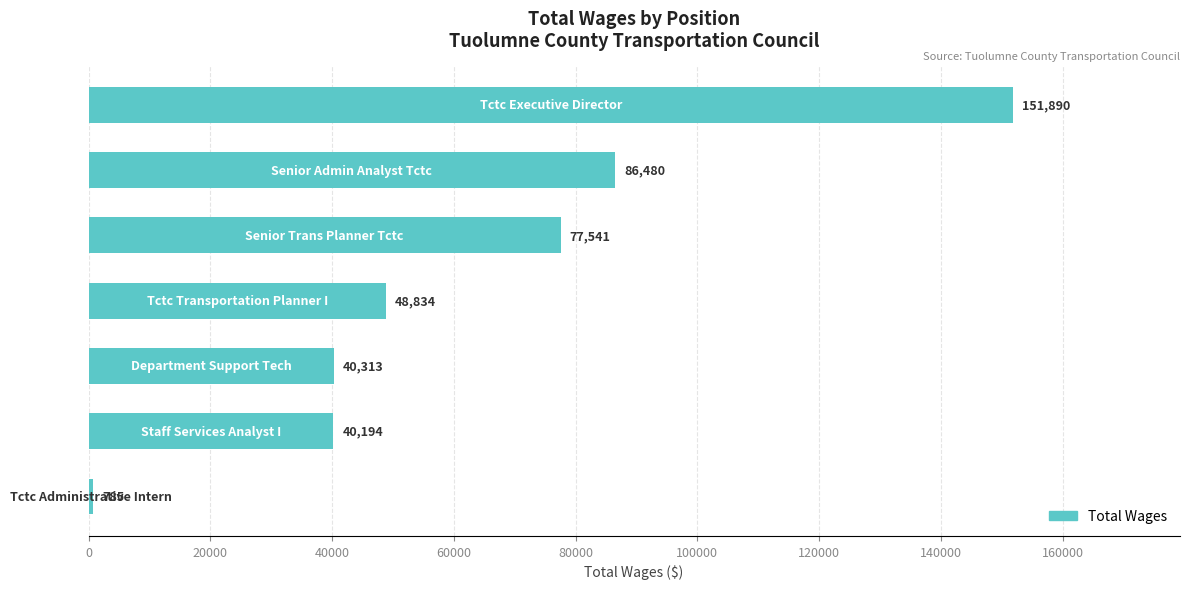

What is the difference between the maximum and second lowest values?

111696